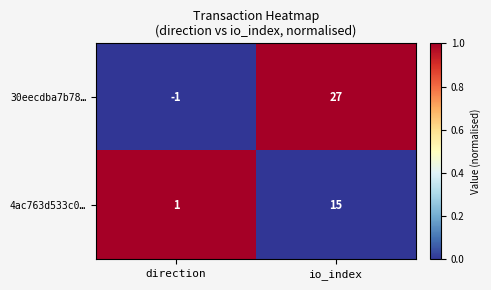

How many values in 30eecdba7b78… are above zero?

1